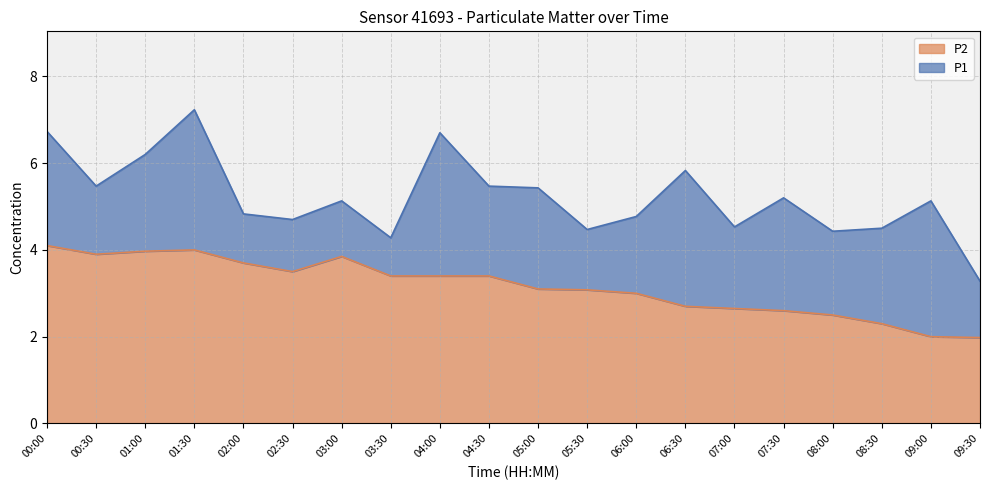

What is the approximate value of P2 at 01:30?

4.0